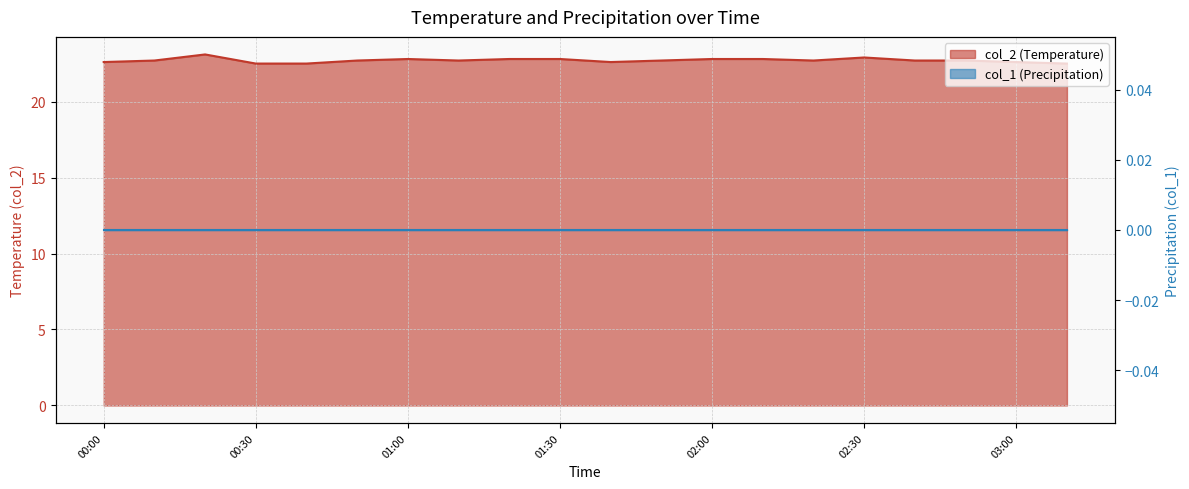

What is the maximum value shown in the chart?

23.1